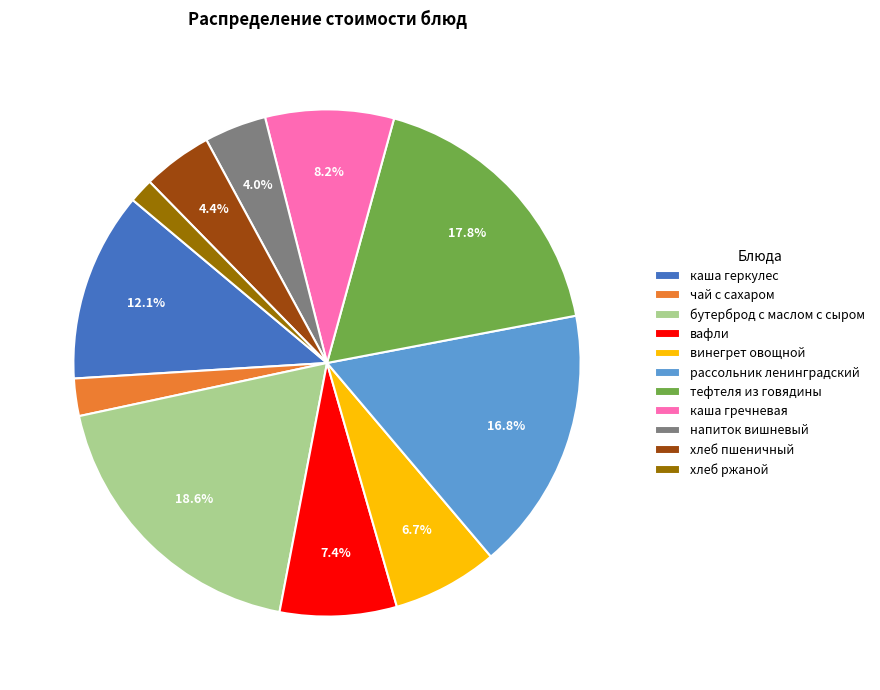

What is the largest slice in the pie chart?

бутерброд с маслом с сыром